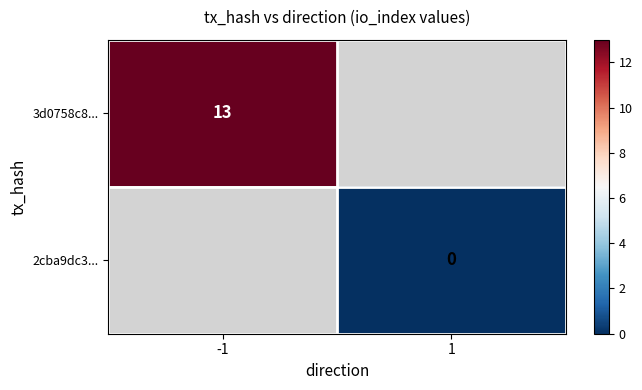

Is it true that 3d0758c8... equals 20 at -1?

False